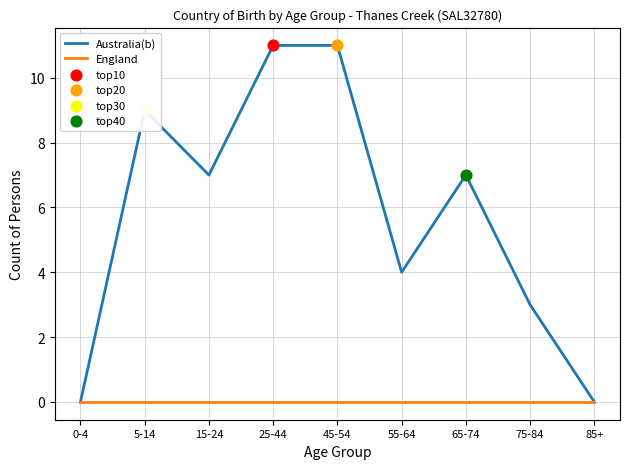

At how many categories does at least one series exceed 1?

7